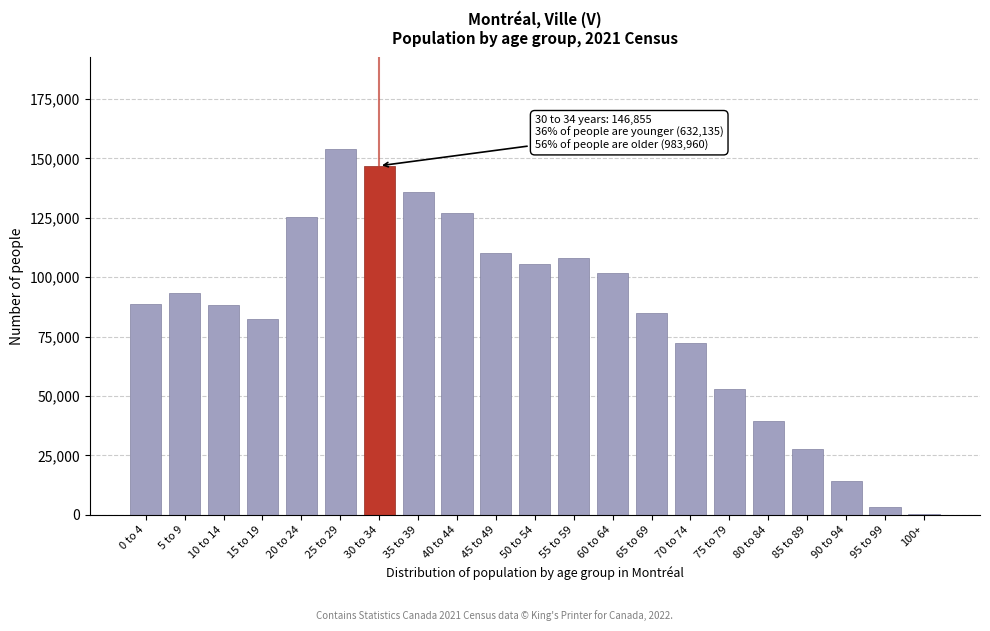

Is it true that the value at 60 to 64 is 33886?

False